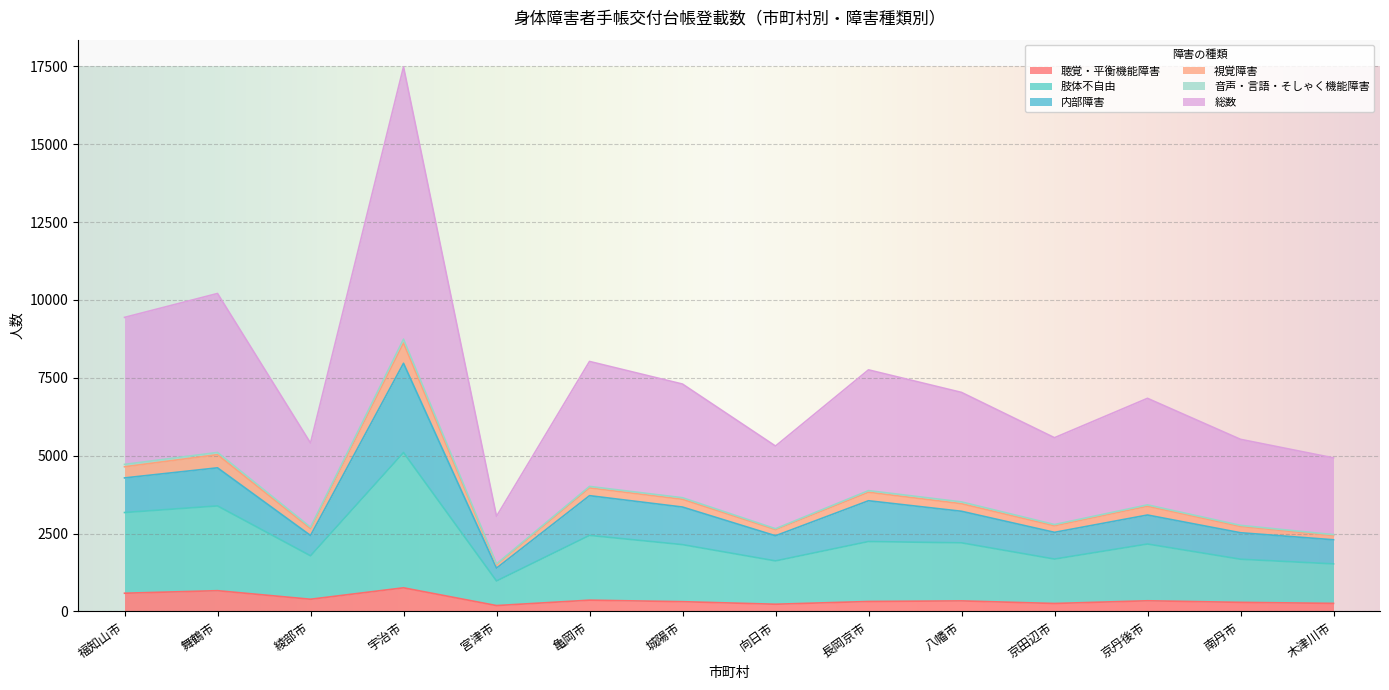

Which series has the largest range (max minus min)?

総数